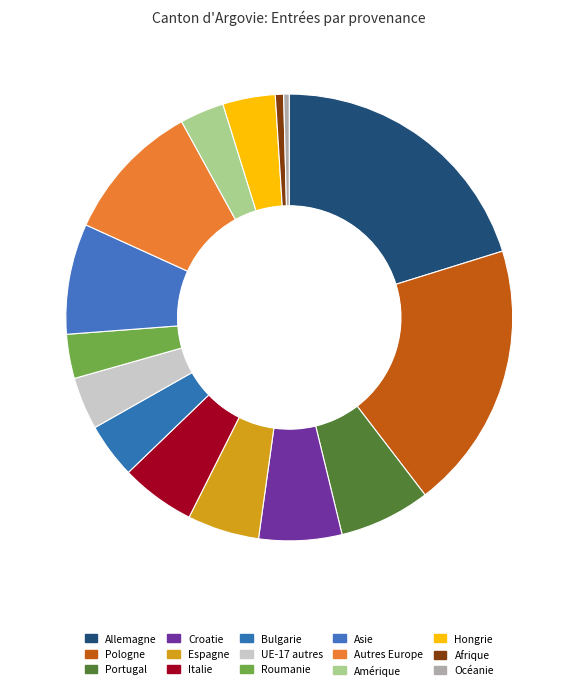

Rank the categories by value from lowest to highest.

Océanie, Afrique, Roumanie, Amérique, UE-17 autres, Hongrie, Bulgarie, Espagne, Italie, Croatie, Portugal, Asie, Autres Europe, Pologne, Allemagne